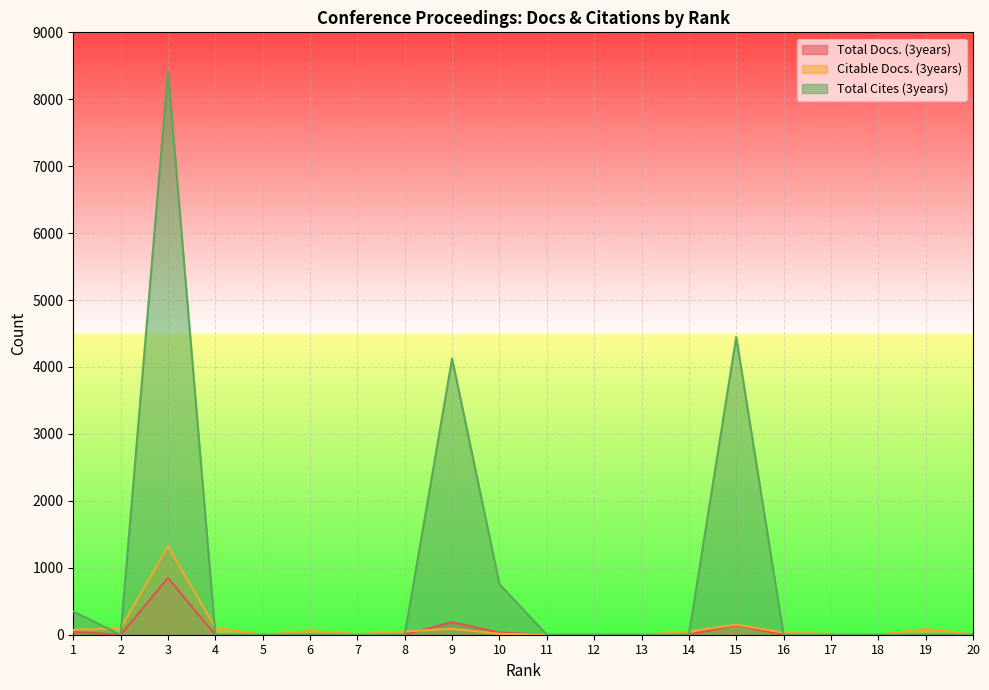

What is the value of the Citable Docs. (3years) point at the 6th from the left?

57